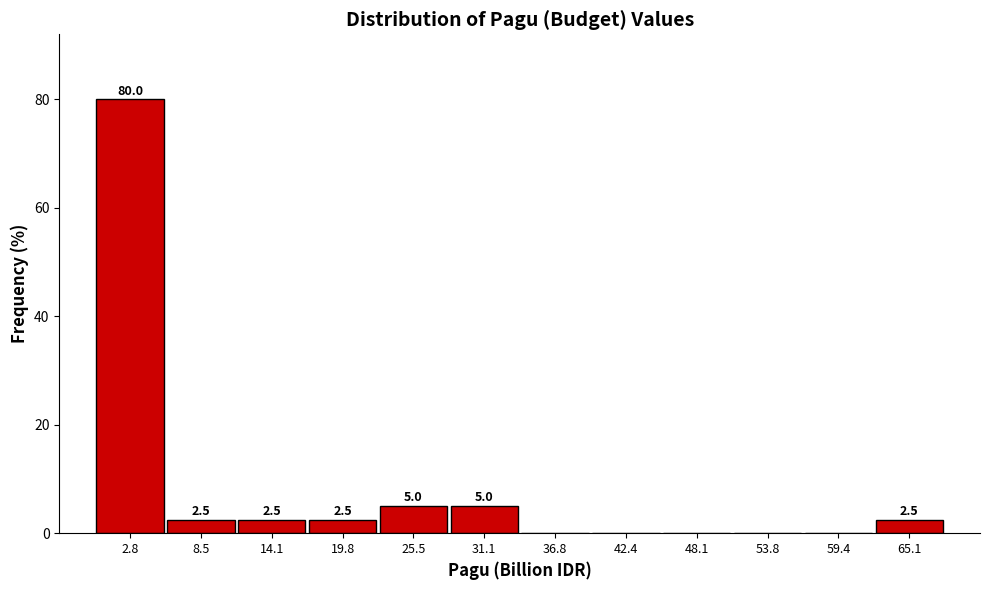

Over which range of the x-axis is the bar tallest?

0 to 6